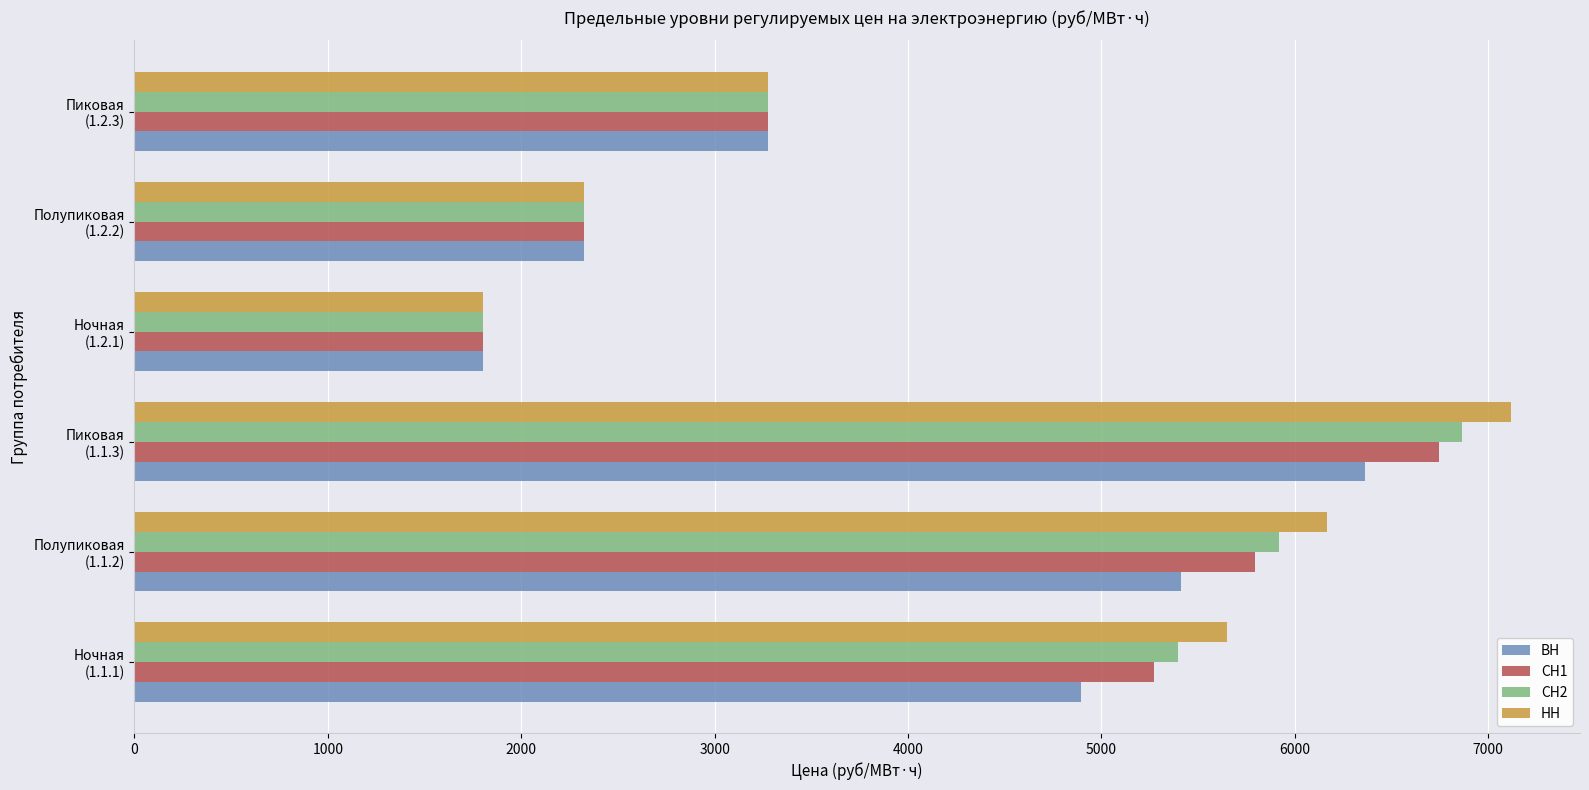

At which label does ВН reach its minimum?

Ночная
(1.2.1)